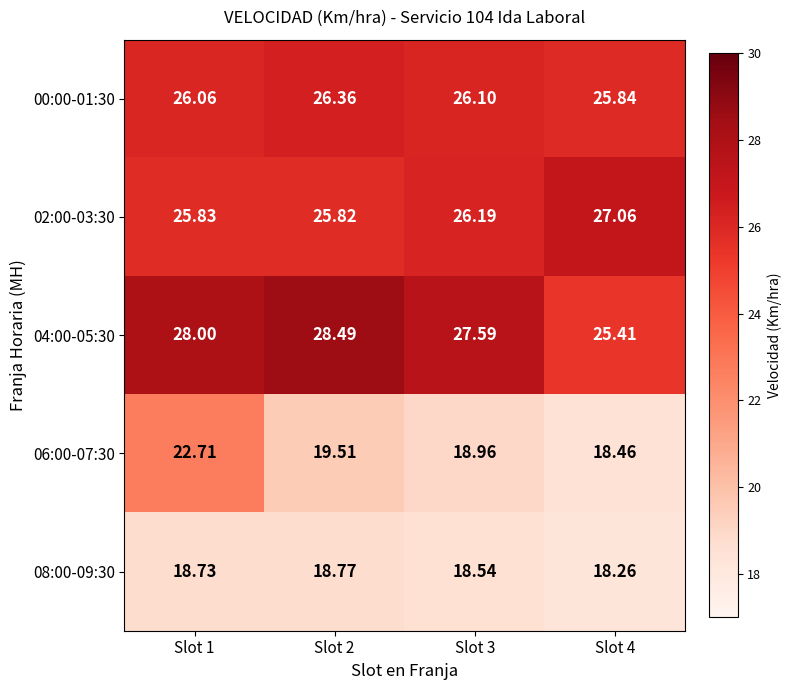

Is the value of 02:00-03:30 at Slot 4 greater than the value of 04:00-05:30 at Slot 1?

No